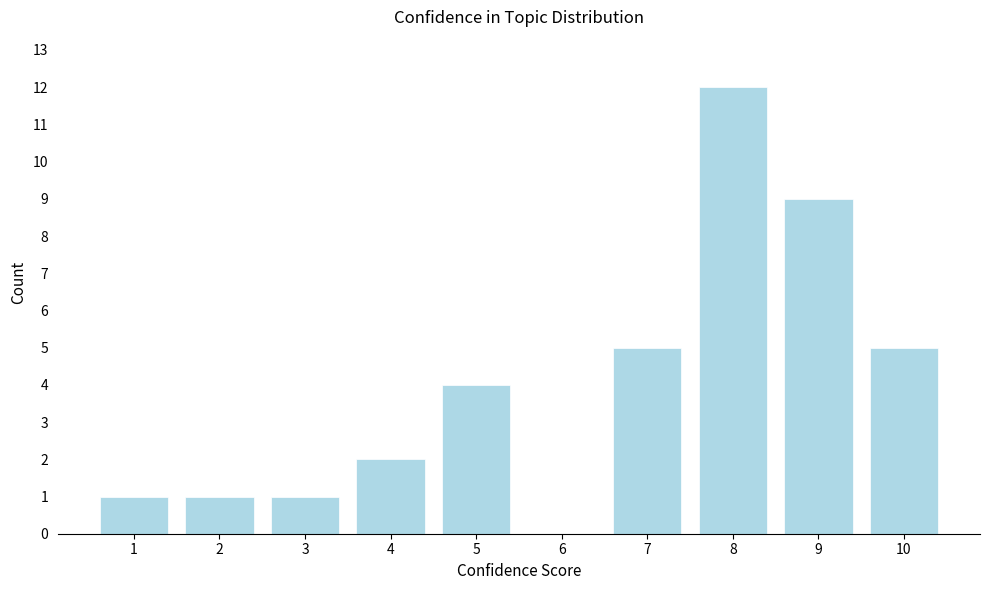

Reading left to right, what are all the values shown in this chart?

1=1	2=1	3=1	4=2	5=4	6=0	7=5	8=12	9=9	10=5